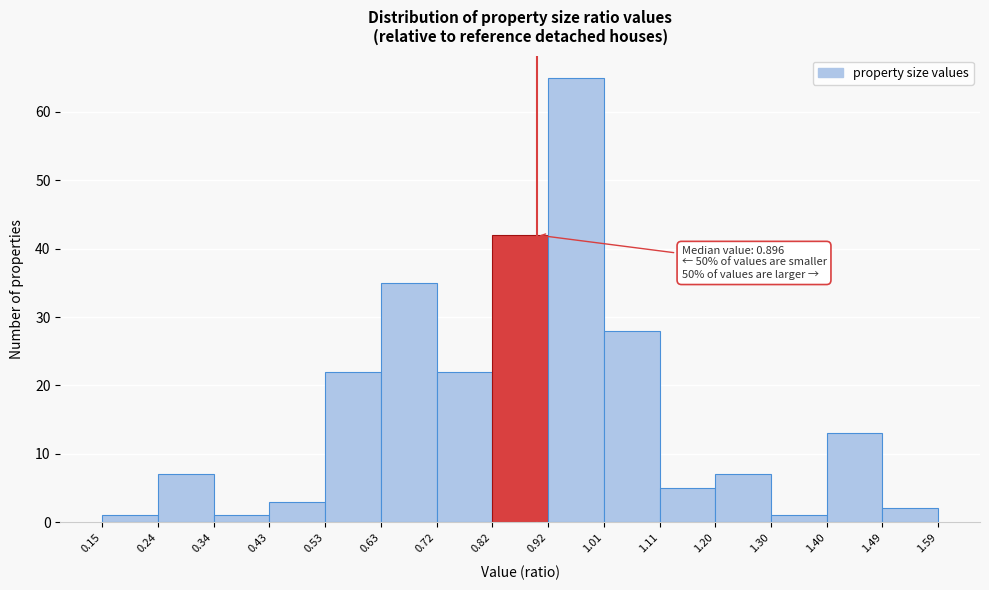

Over which range of the x-axis is the bar tallest?

0.92 to 1.01